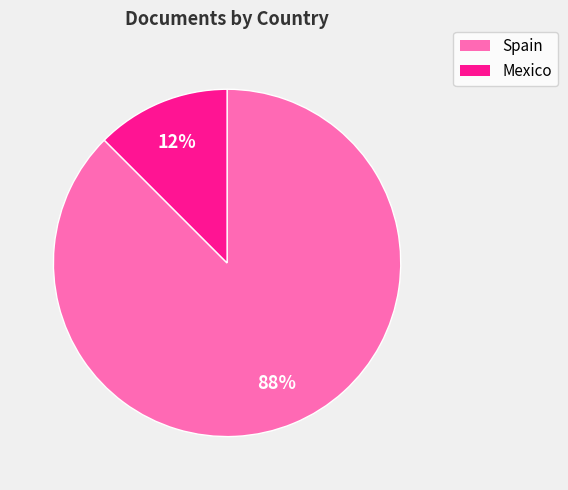

Which has a higher value, Mexico or Spain?

Spain